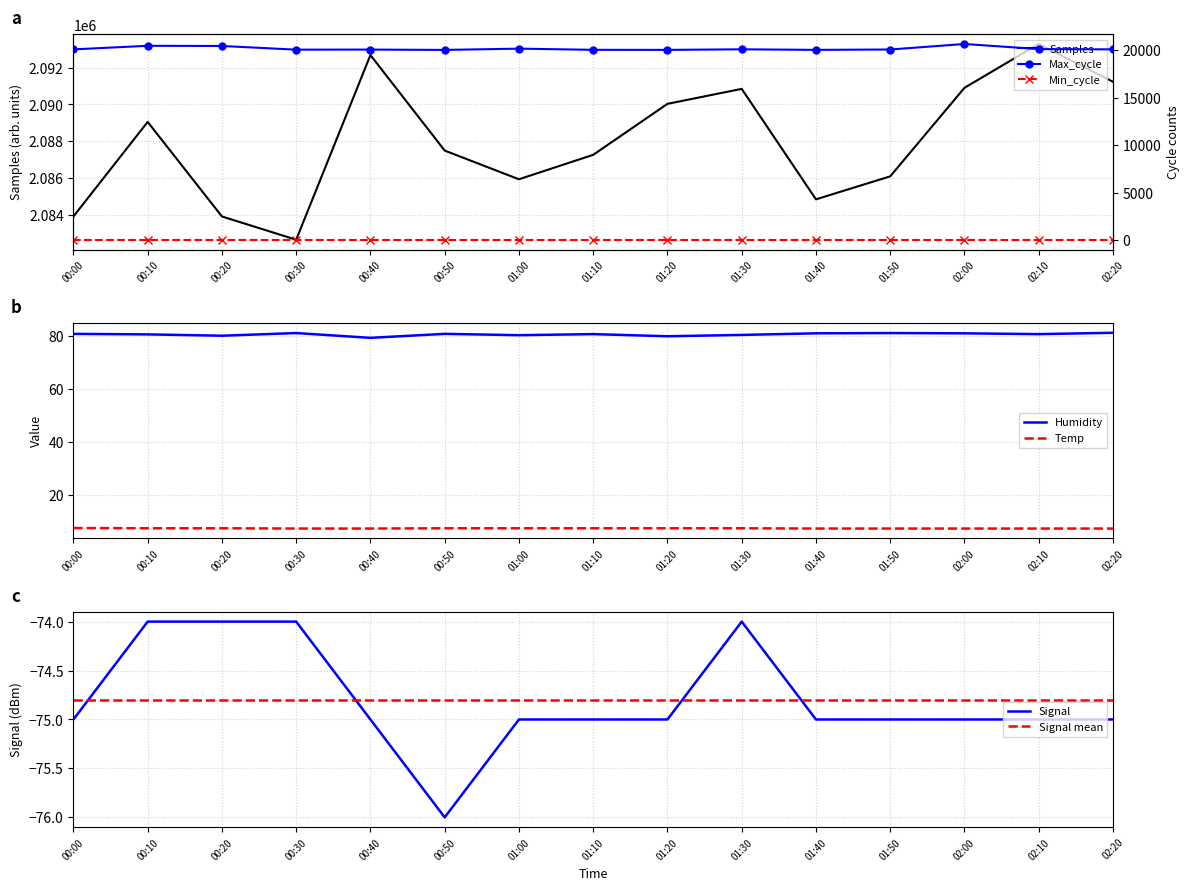

Which category has the highest value across all series?

02:10